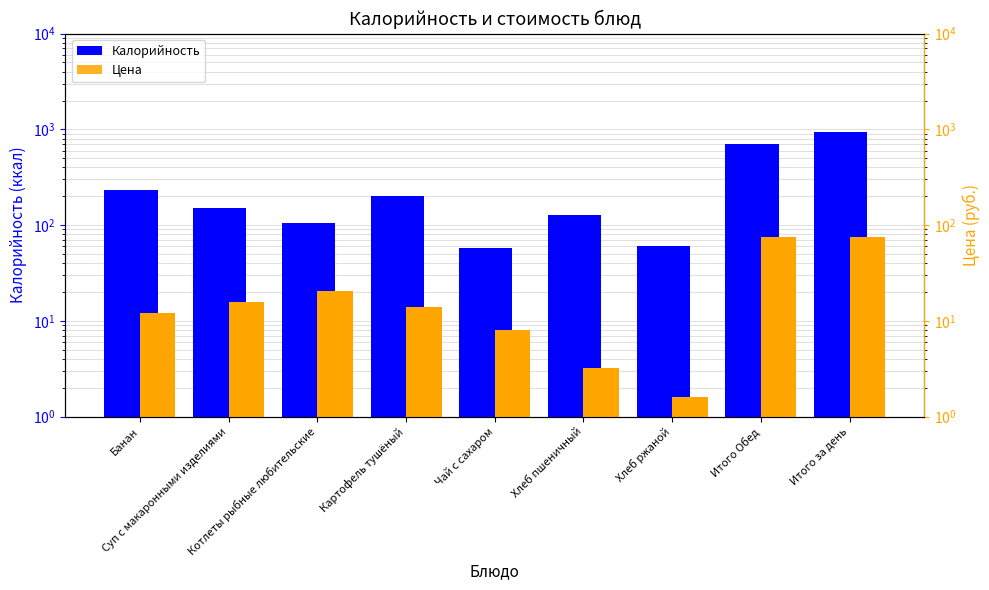

Which series has the largest total across all categories?

Калорийность